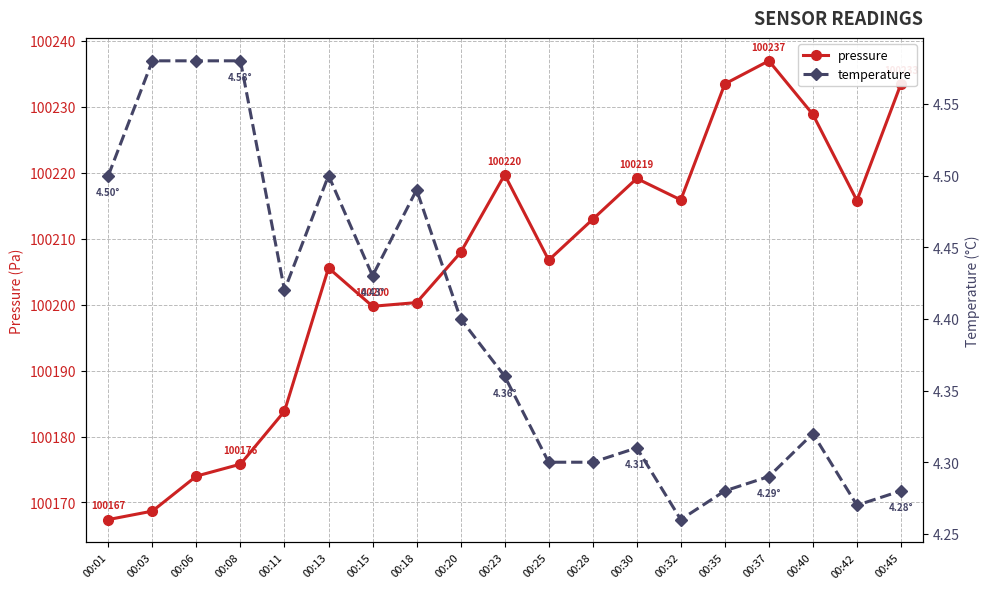

Where does the pressure series first go above 100207?

00:20